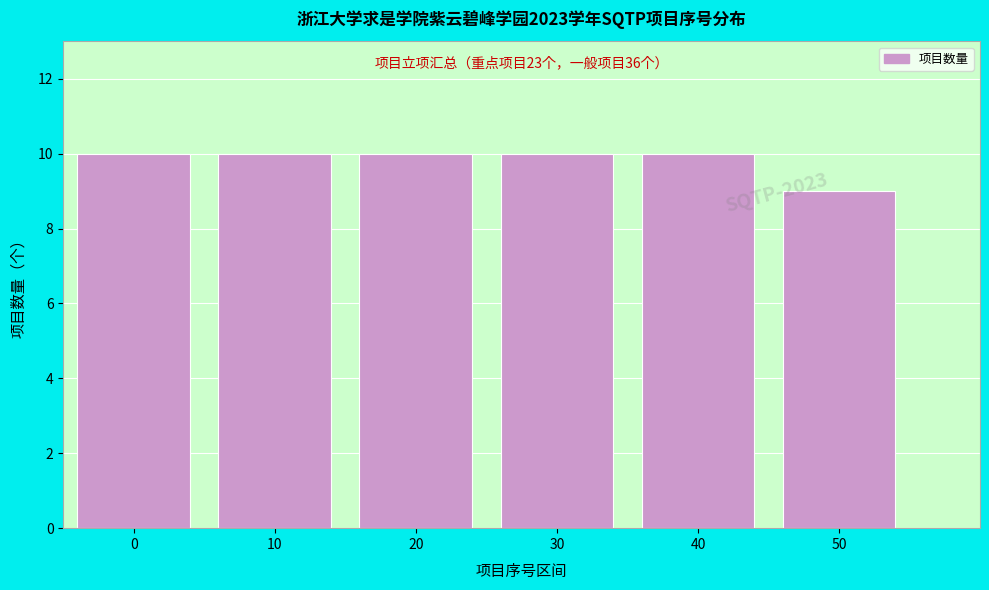

Reading left to right, list all the values displayed in this chart.

0=10	10=10	20=10	30=10	40=10	50=9